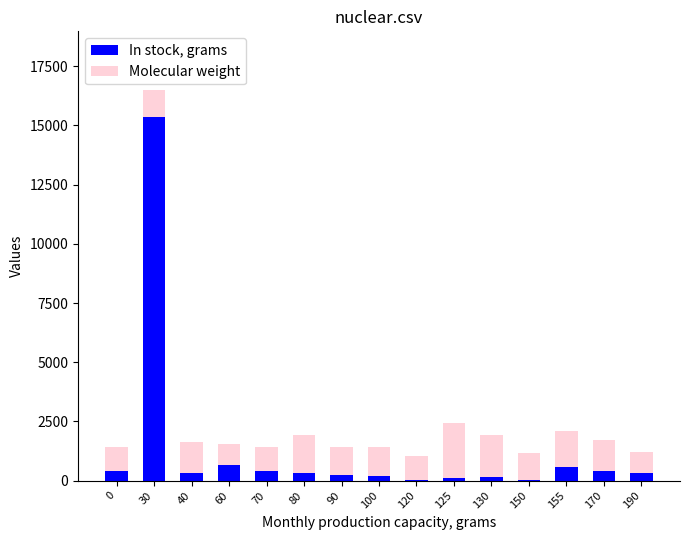

What is the maximum value for In stock, grams?

15340.0